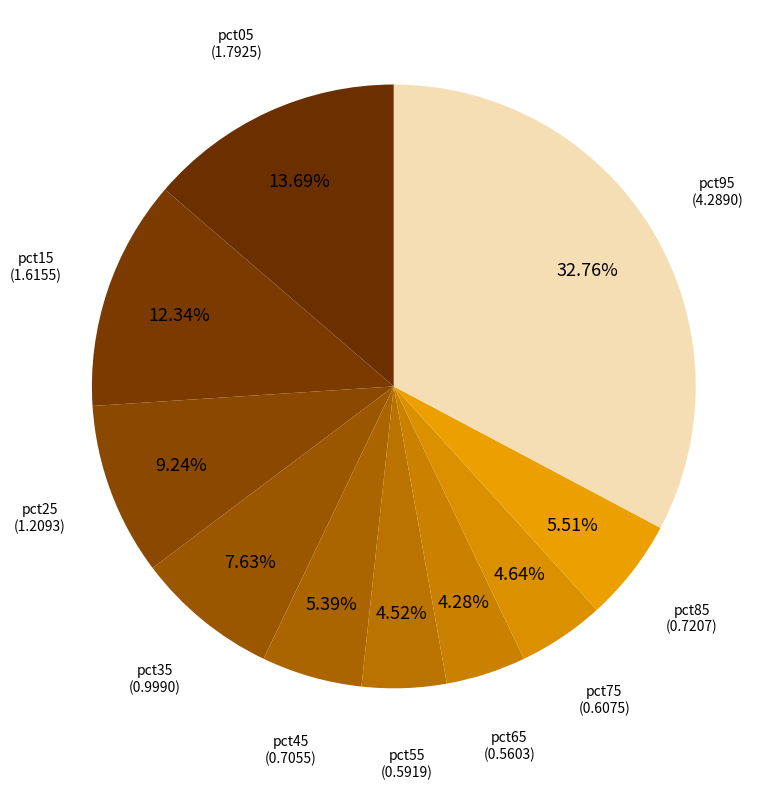

Is there a majority slice in this chart?

No